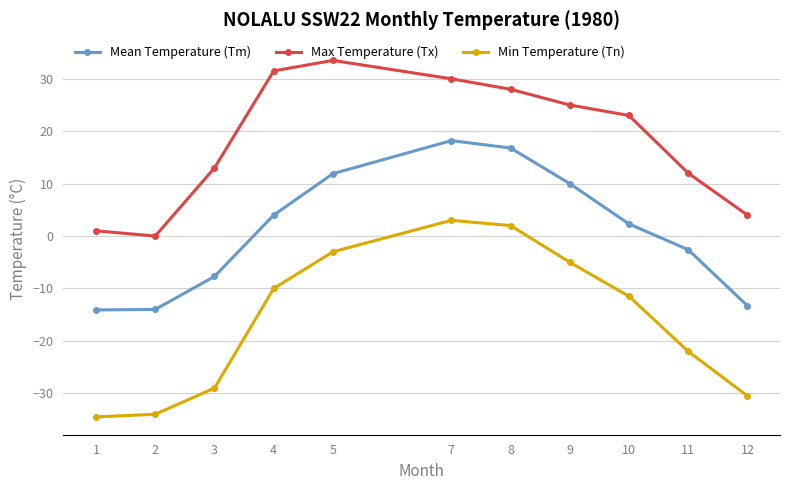

At which label does Mean Temperature (Tm) first exceed 2?

4